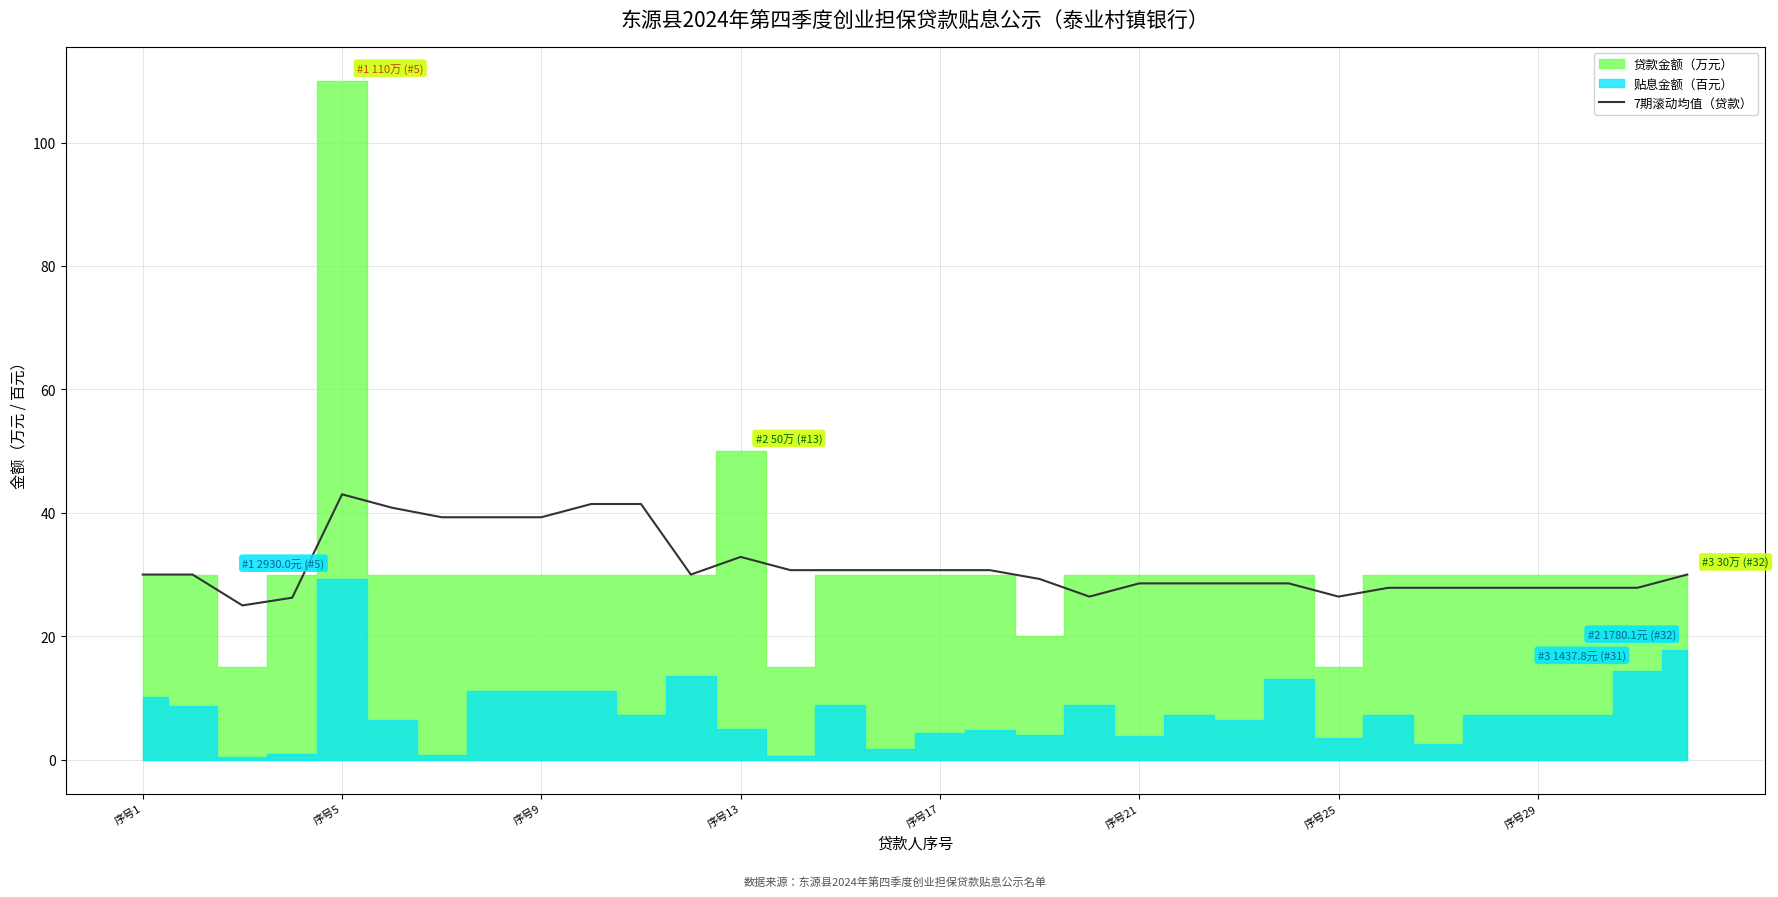

True or false: 7期滚动均值（贷款） has a value of 19.4 at 序号9.

False